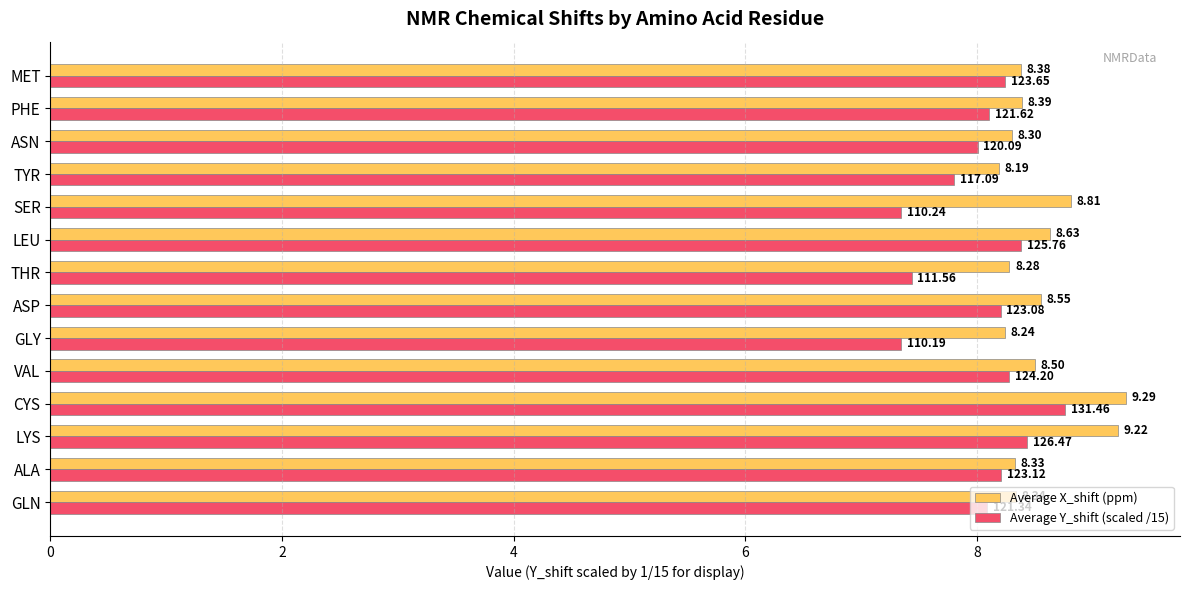

At how many categories does at least one series exceed 8?

14